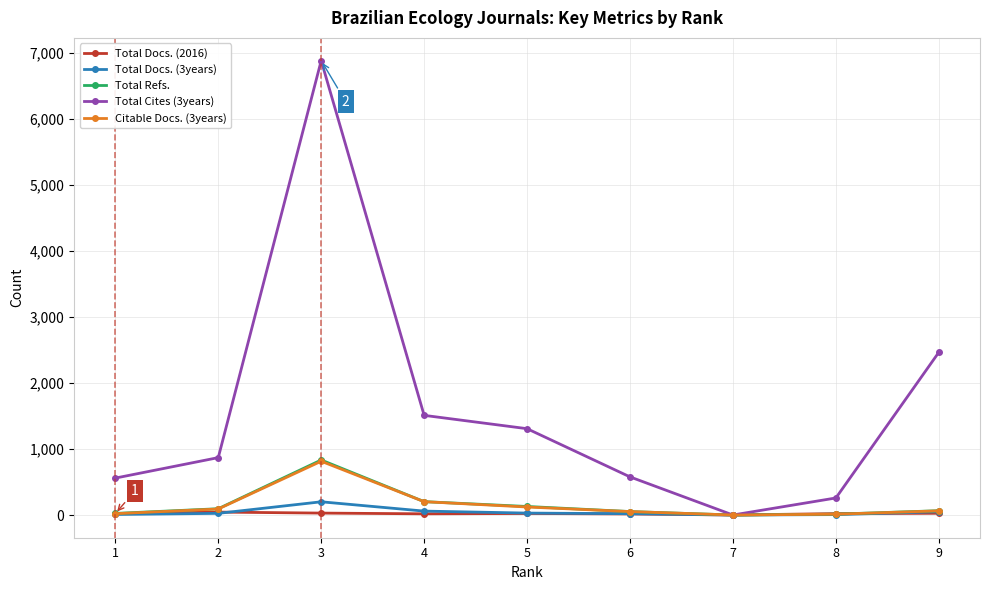

What is the value of the Citable Docs. (3years) point at the 6th from the left?

52